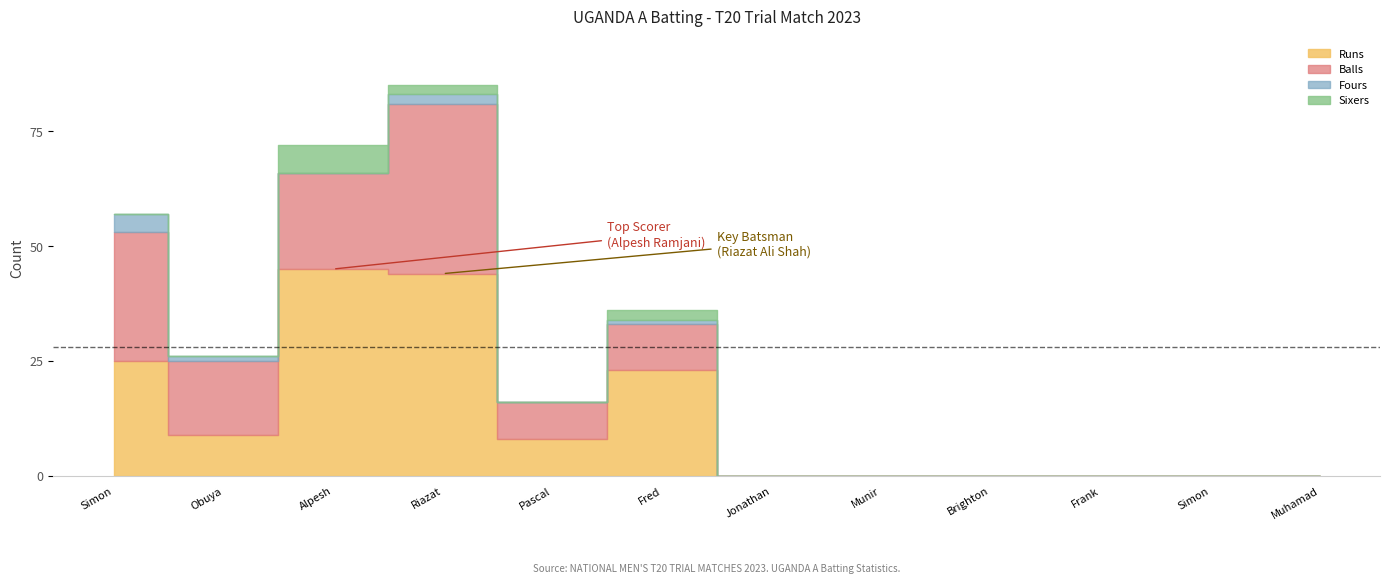

Which has a higher value, Frank Nsubuga or Munir Ismael?

Frank Nsubuga